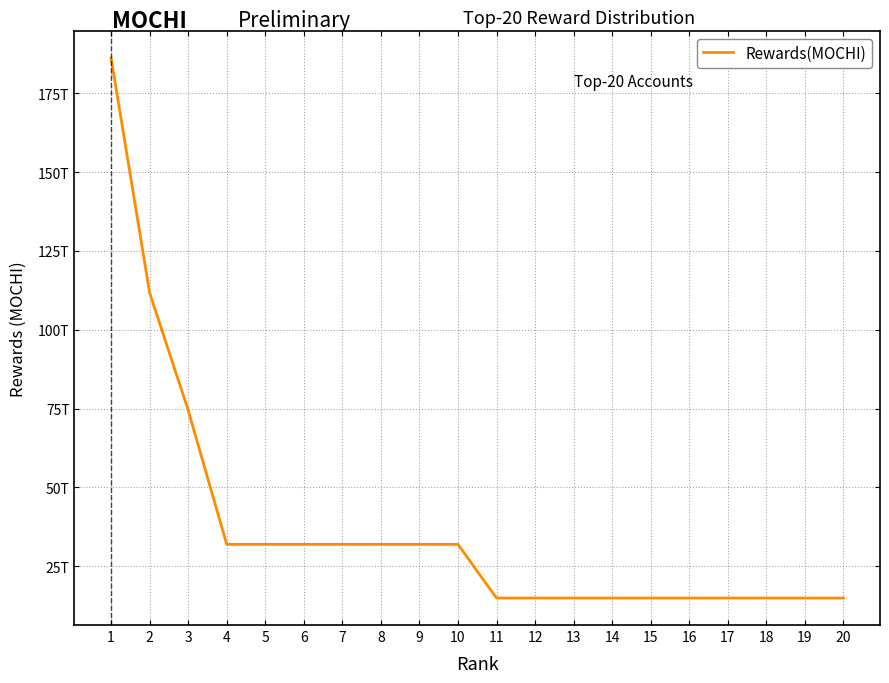

Reading left to right, transcribe all the data shown in this chart.

186187500000000	111712500000000	74475000000000	31917857142857	31917857142857	31917857142857	31917857142857	31917857142857	31917857142857	31917857142857	14895000000000	14895000000000	14895000000000	14895000000000	14895000000000	14895000000000	14895000000000	14895000000000	14895000000000	14895000000000